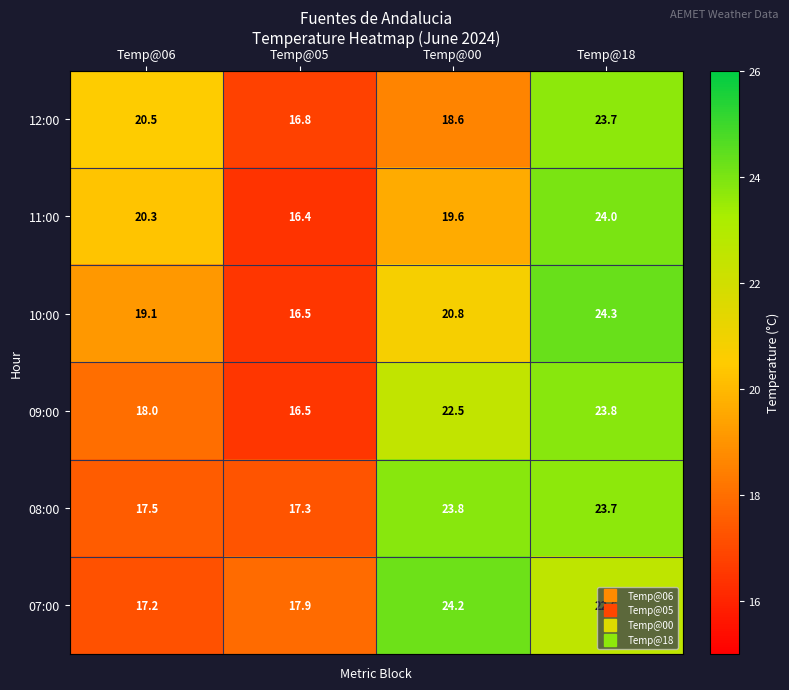

The 08:00 series shows 23.7 at Temp@18. True or false?

True